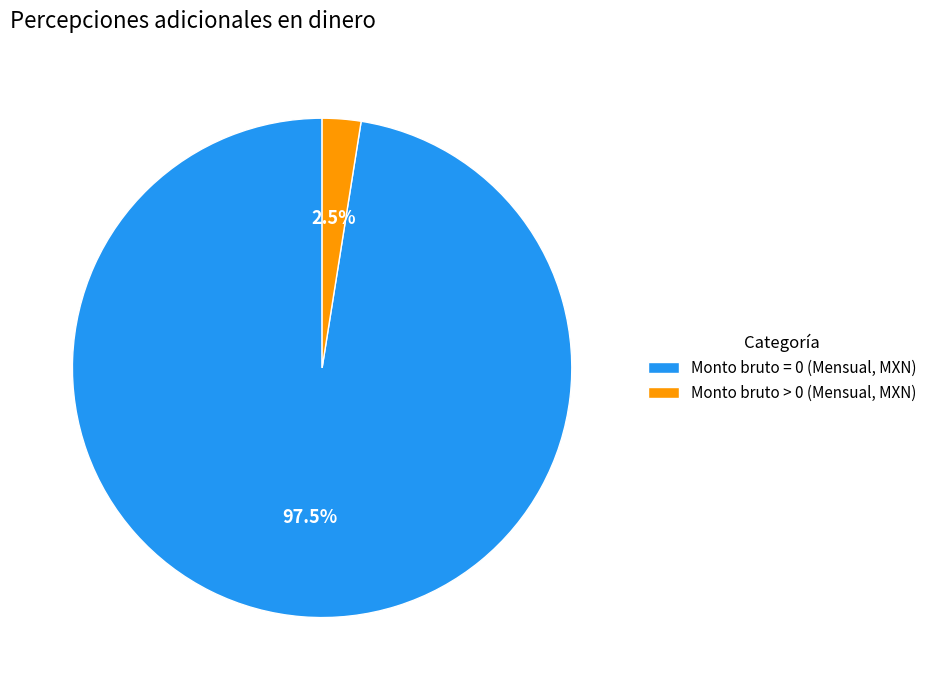

Count the number of slices in the pie.

2